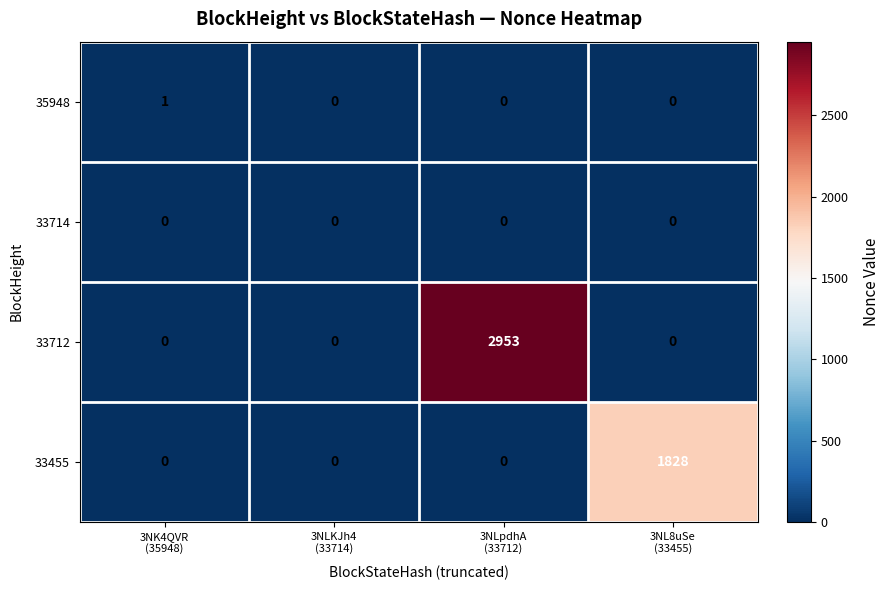

Reading left to right, extract all data points from this chart.

35948: 1	0	0	0
33714: 0	0	0	0
33712: 0	0	2953	0
33455: 0	0	0	1828